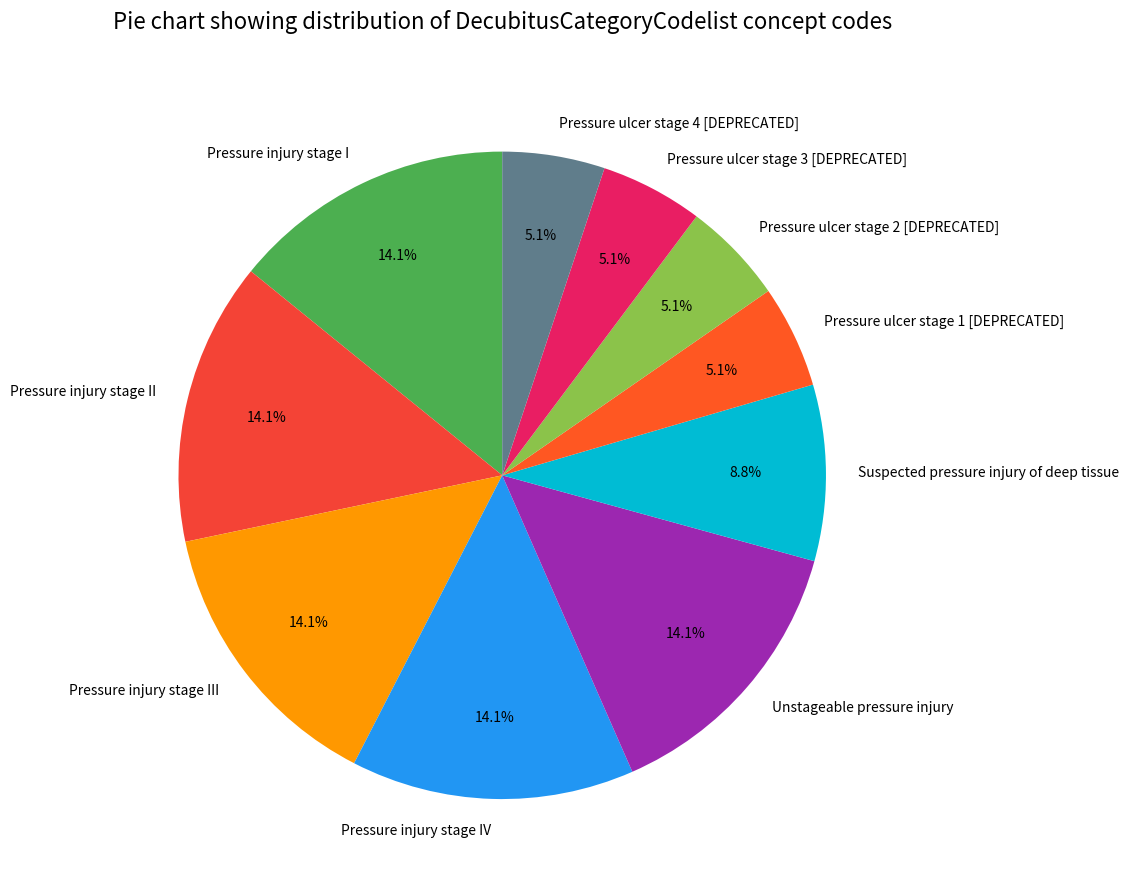

Between Pressure injury stage I and Pressure ulcer stage 4 [DEPRECATED], which is larger?

Pressure injury stage I